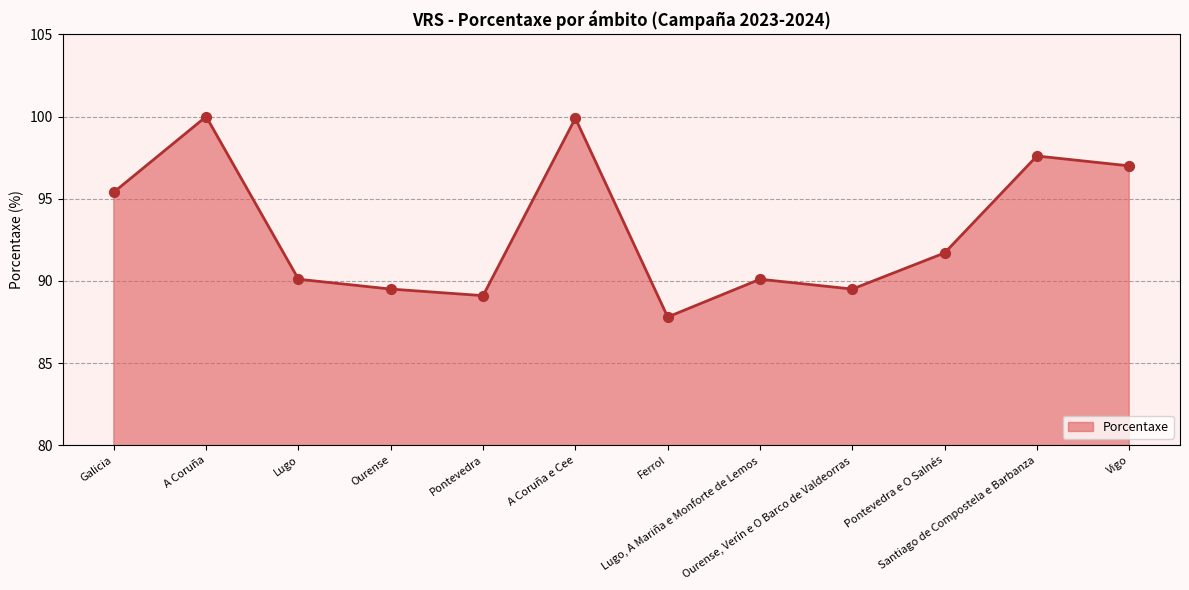

What is the change in value from Ferrol to Santiago de Compostela e Barbanza?

+9.8